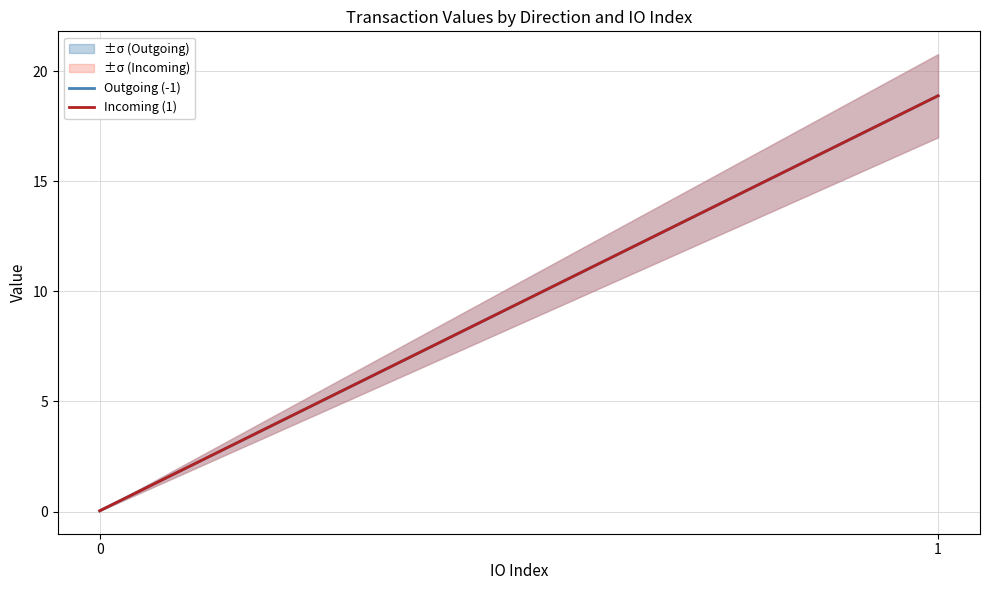

Rank the series by their maximum value, from highest to lowest.

Outgoing (-1), Incoming (1)